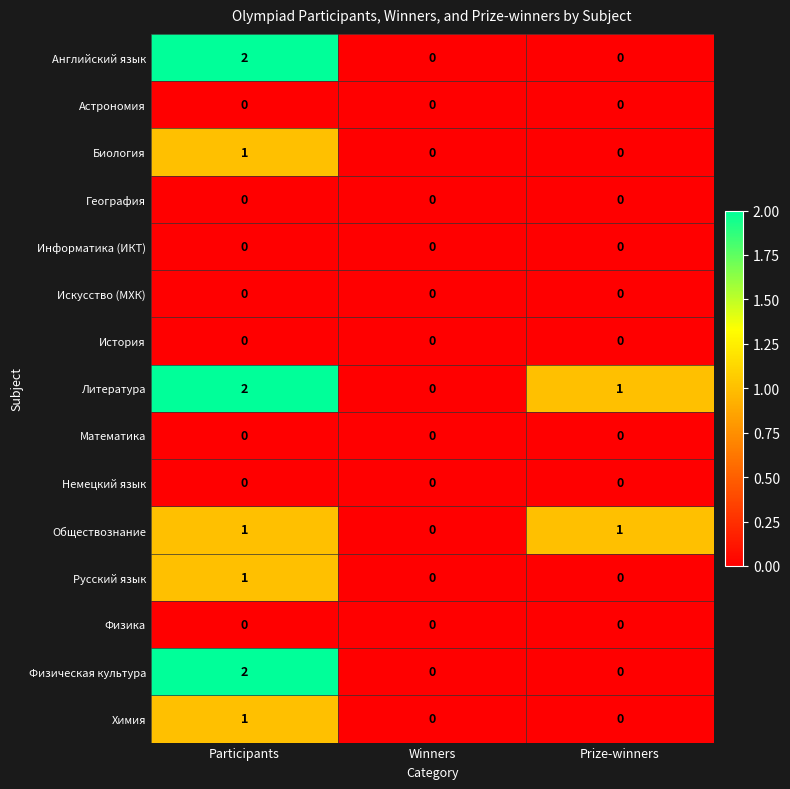

The Физическая культура series shows -1 at Winners. True or false?

False